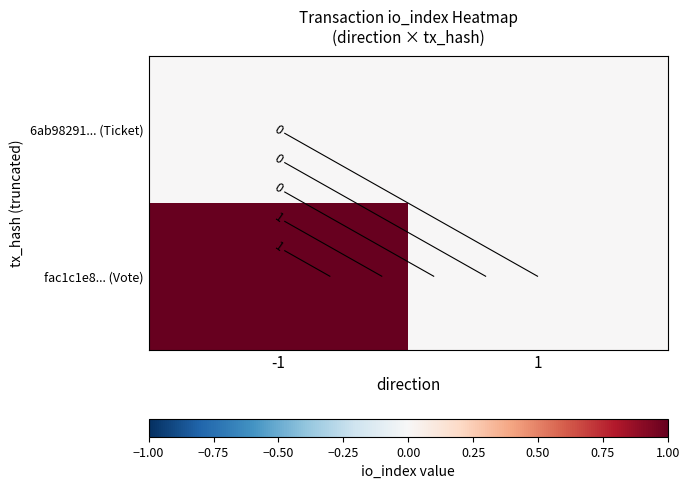

Which series has the largest total across all categories?

fac1c1e8... (Vote)